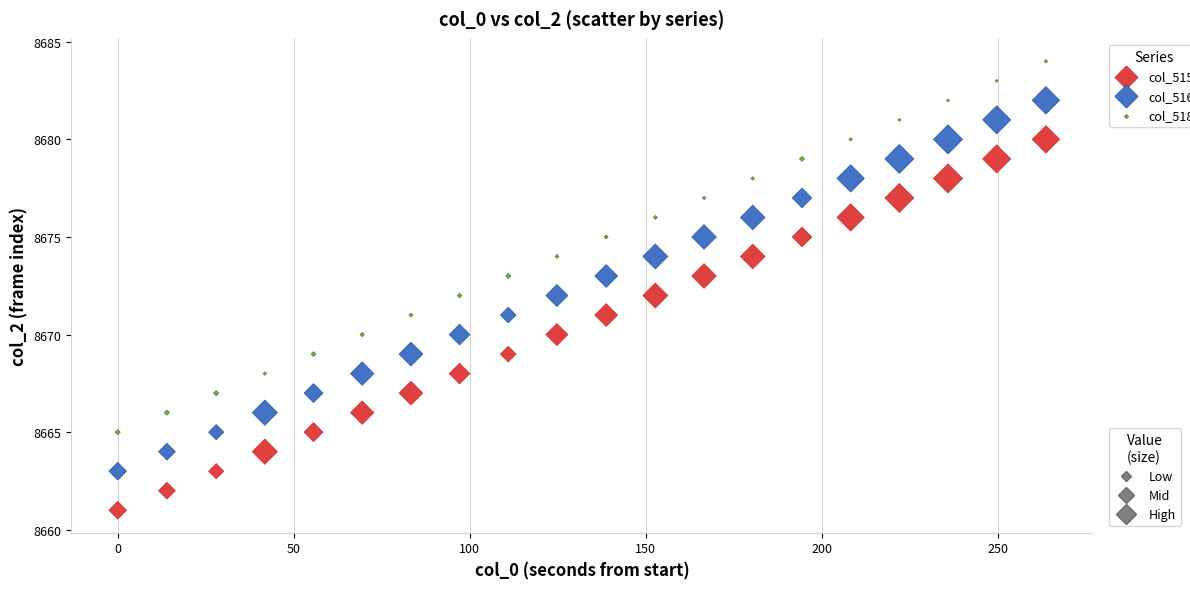

Across all data points, what is the range of Y values (max minus min)?

23